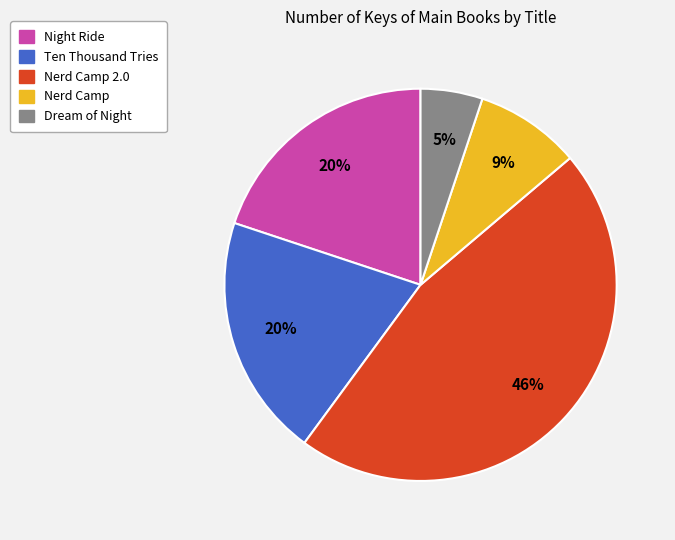

To the nearest percent, what is the average slice percentage?

20%